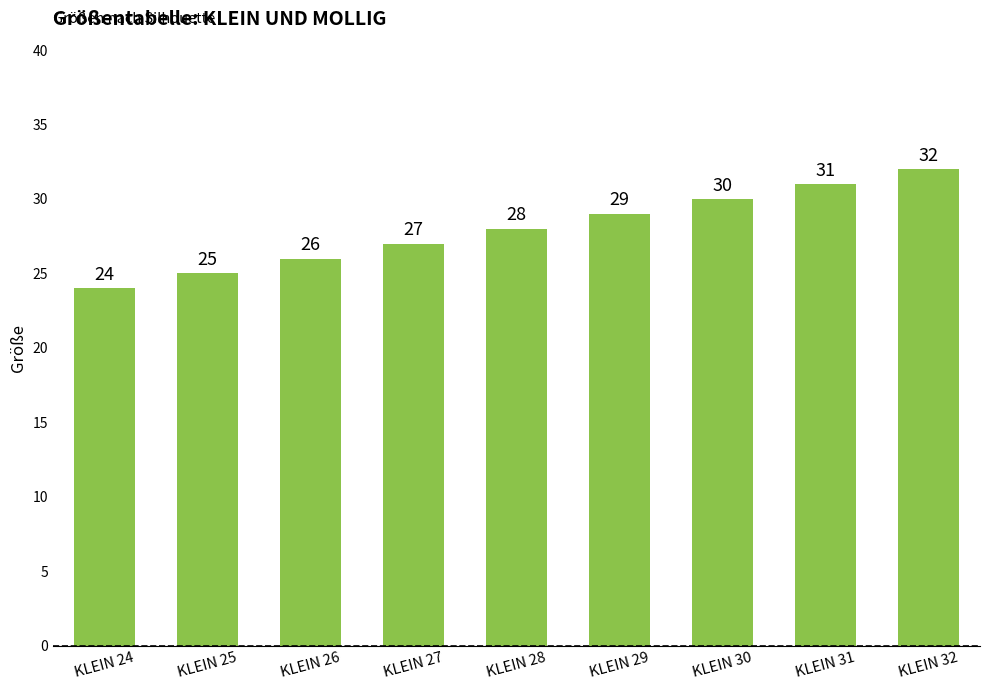

What is the change in value from KLEIN 27 to KLEIN 28?

+1